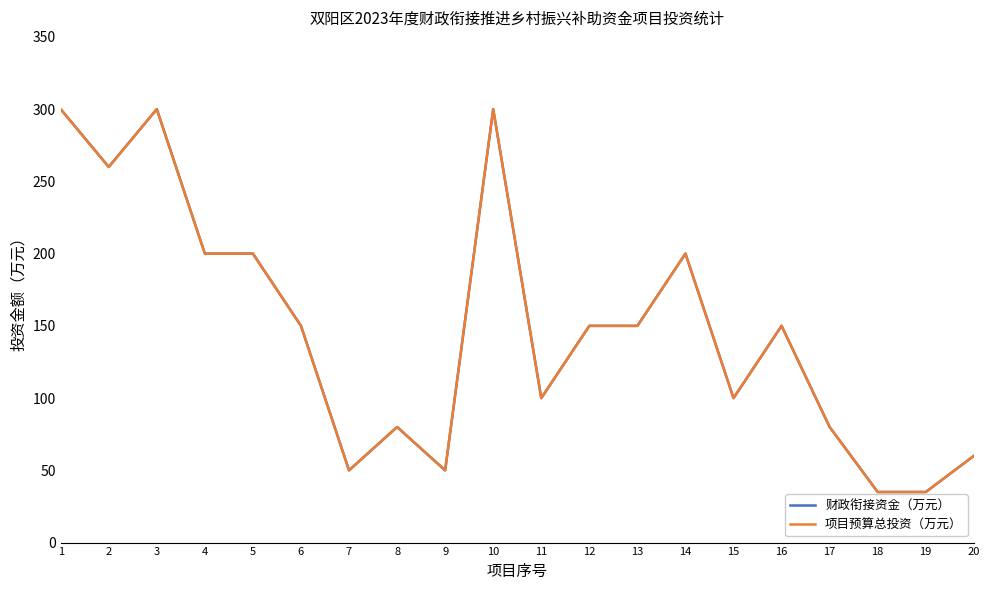

Does the chart have visible grid lines?

No